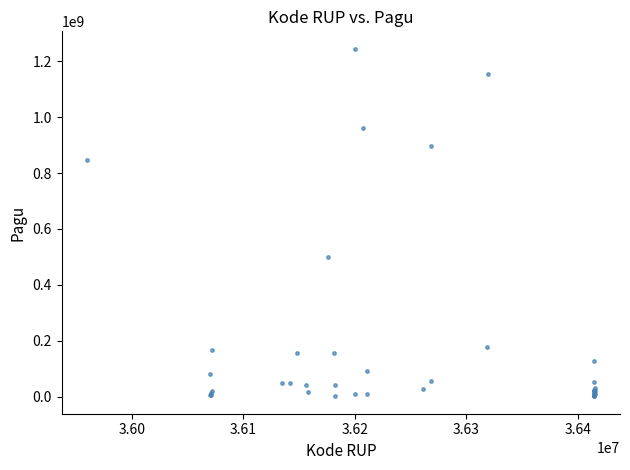

What Y value in the scatter plot is closest to 622840000?

499932000